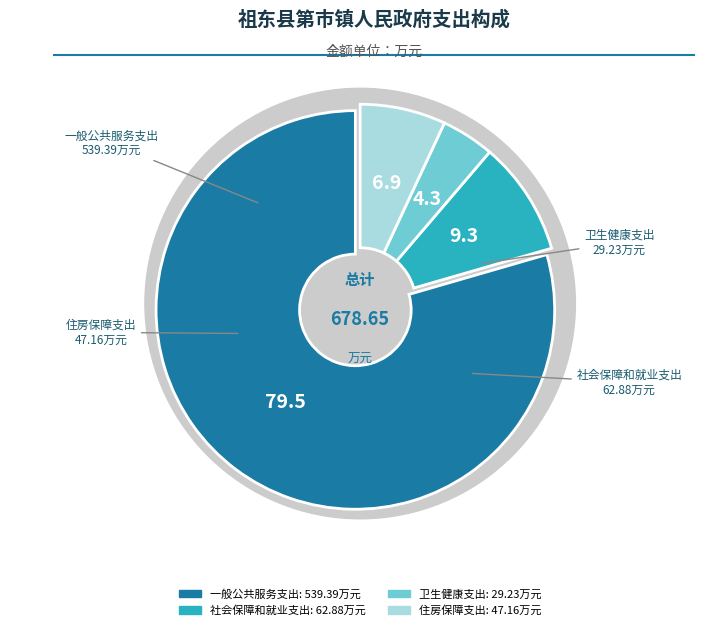

Which category accounts for the majority?

一般公共服务支出